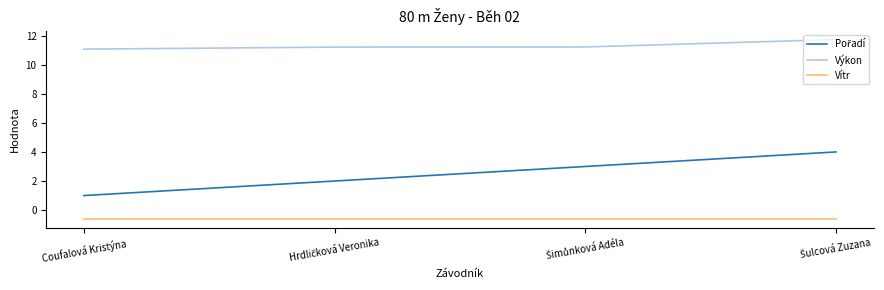

Is this an area chart (filled region under the line)?

No